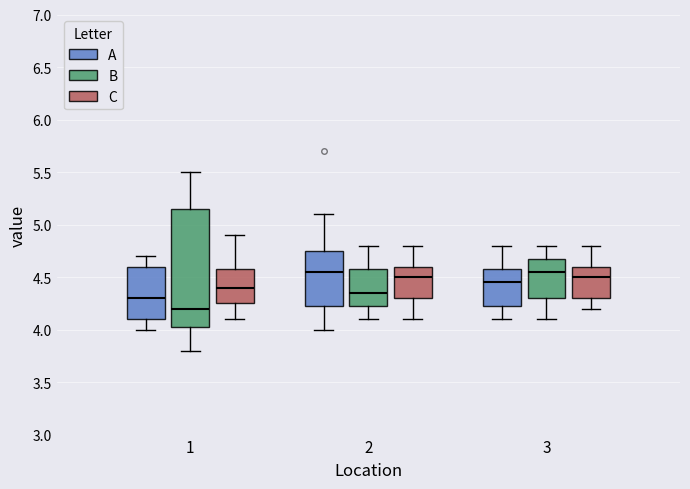

Reading left to right, transcribe this box plot: for each box, give where its median line is, the range the box spans, and where its two whiskers end, as read against the y-axis. The values are not printed on the chart, so give them approximately, as read against the axis.

1 (A): median 4.30, box 4.10 to 4.60, whiskers 4.00 to 4.70
1 (B): median 4.20, box 4.05 to 5.15, whiskers 3.80 to 5.50
1 (C): median 4.40, box 4.25 to 4.60, whiskers 4.10 to 4.90
2 (A): median 4.55, box 4.25 to 4.75, whiskers 4.00 to 5.10
2 (B): median 4.35, box 4.25 to 4.60, whiskers 4.10 to 4.80
2 (C): median 4.50, box 4.30 to 4.60, whiskers 4.10 to 4.80
3 (A): median 4.45, box 4.25 to 4.60, whiskers 4.10 to 4.80
3 (B): median 4.55, box 4.30 to 4.70, whiskers 4.10 to 4.80
3 (C): median 4.50, box 4.30 to 4.60, whiskers 4.20 to 4.80